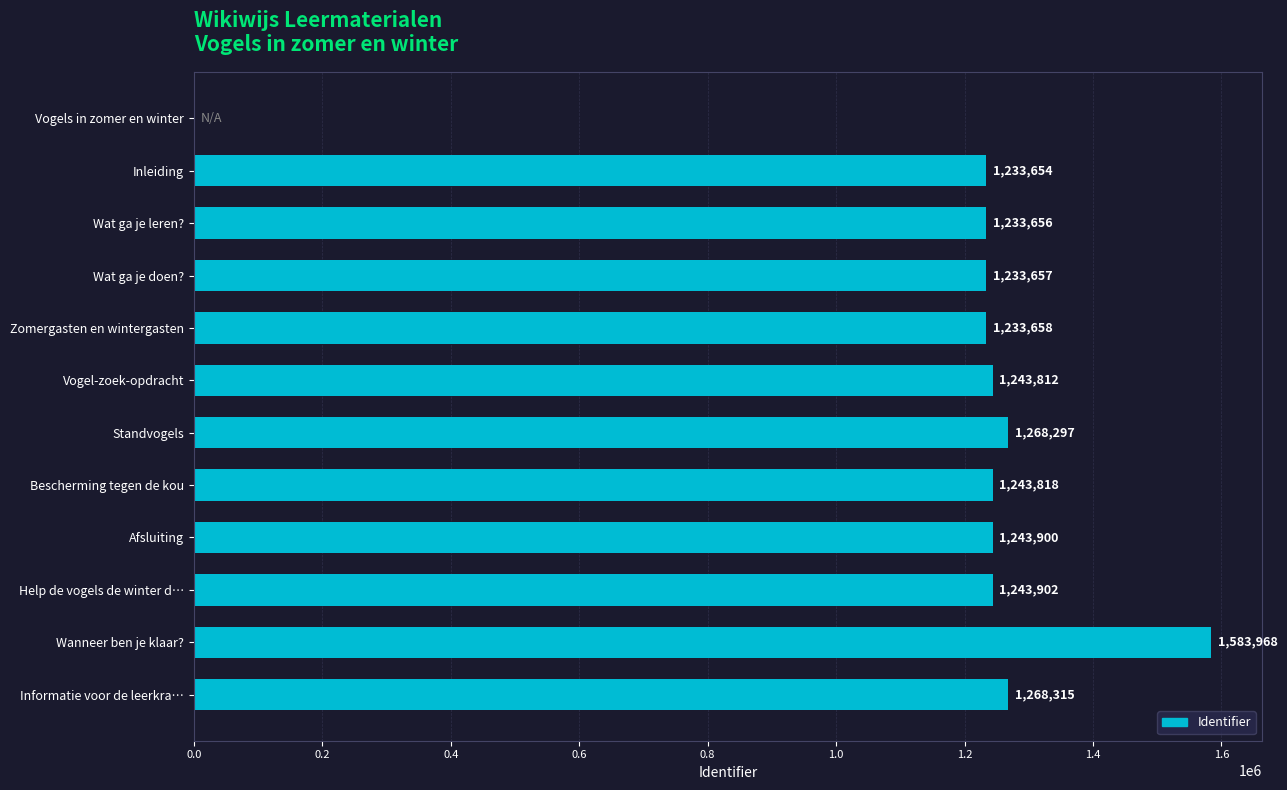

Between Informatie voor de leerkra… and Help de vogels de winter d…, which is larger?

Informatie voor de leerkra…